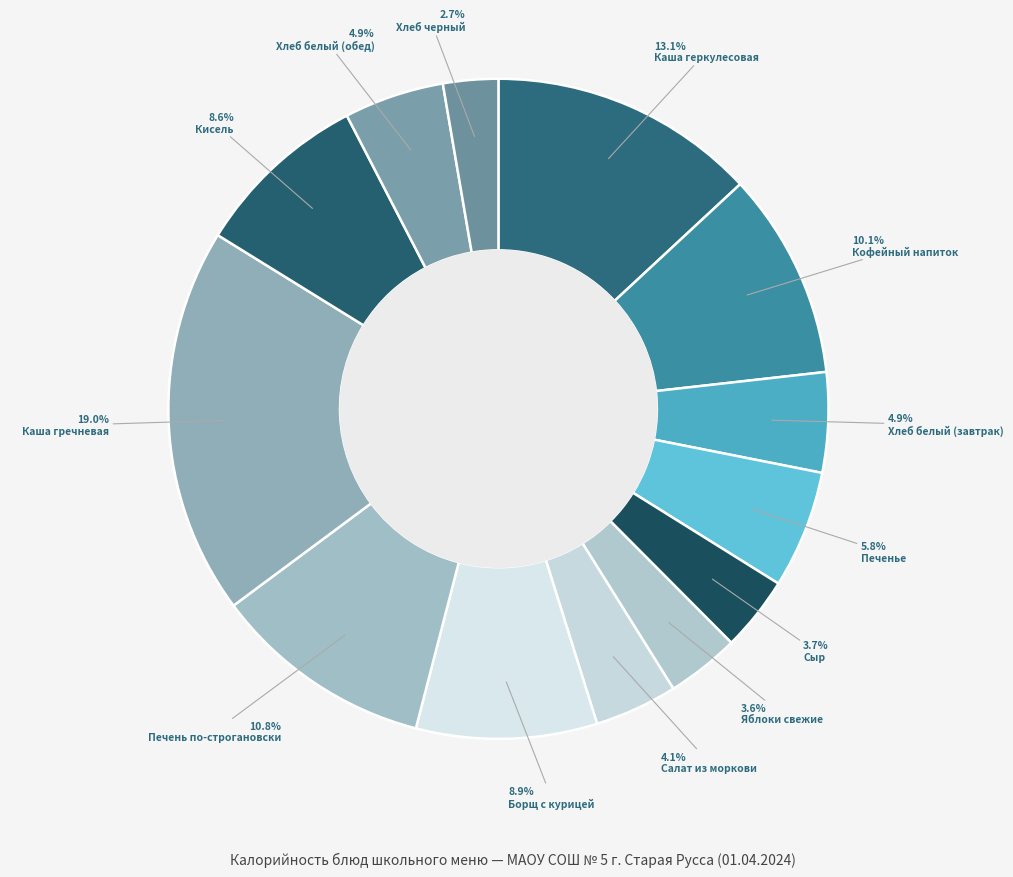

Does any single category account for the majority?

No